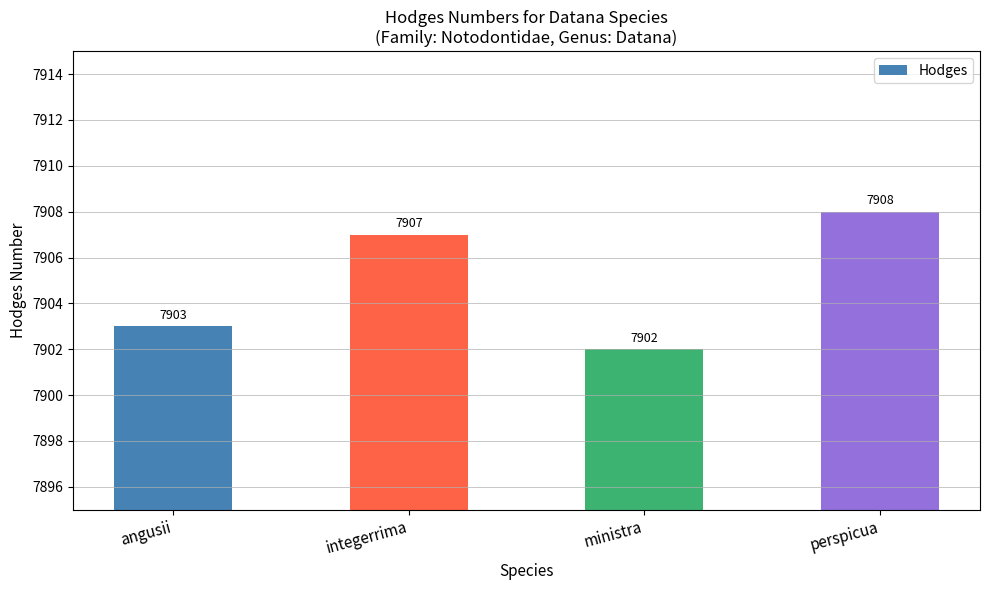

Between angusii and perspicua, which is larger?

perspicua